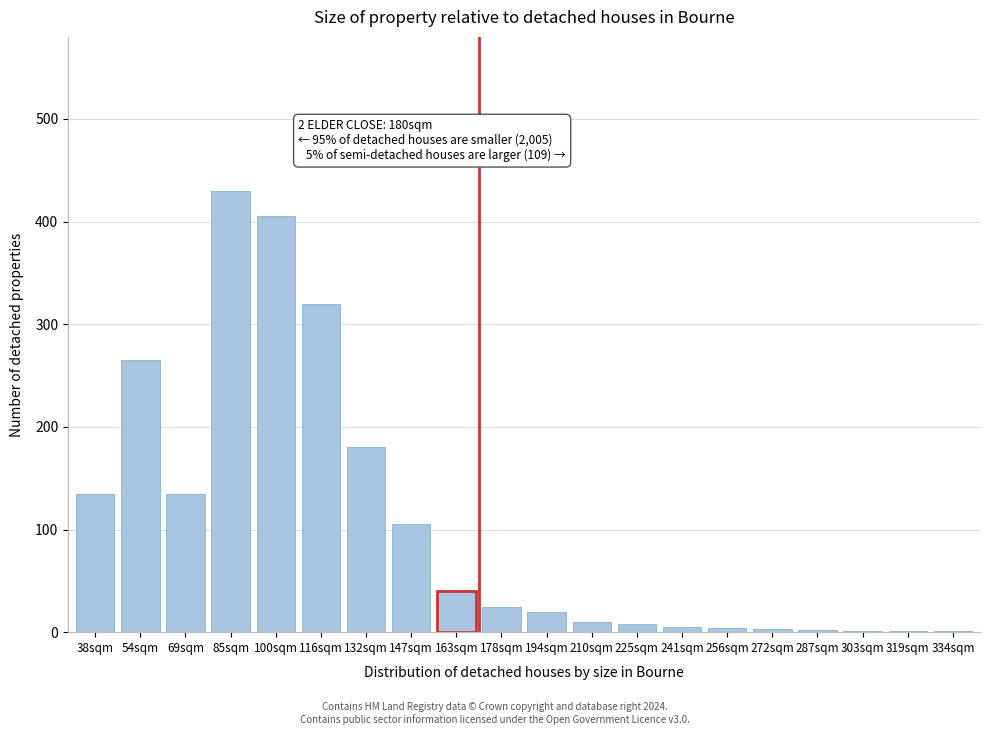

True or false: the data shows 70 at 147sqm.

False